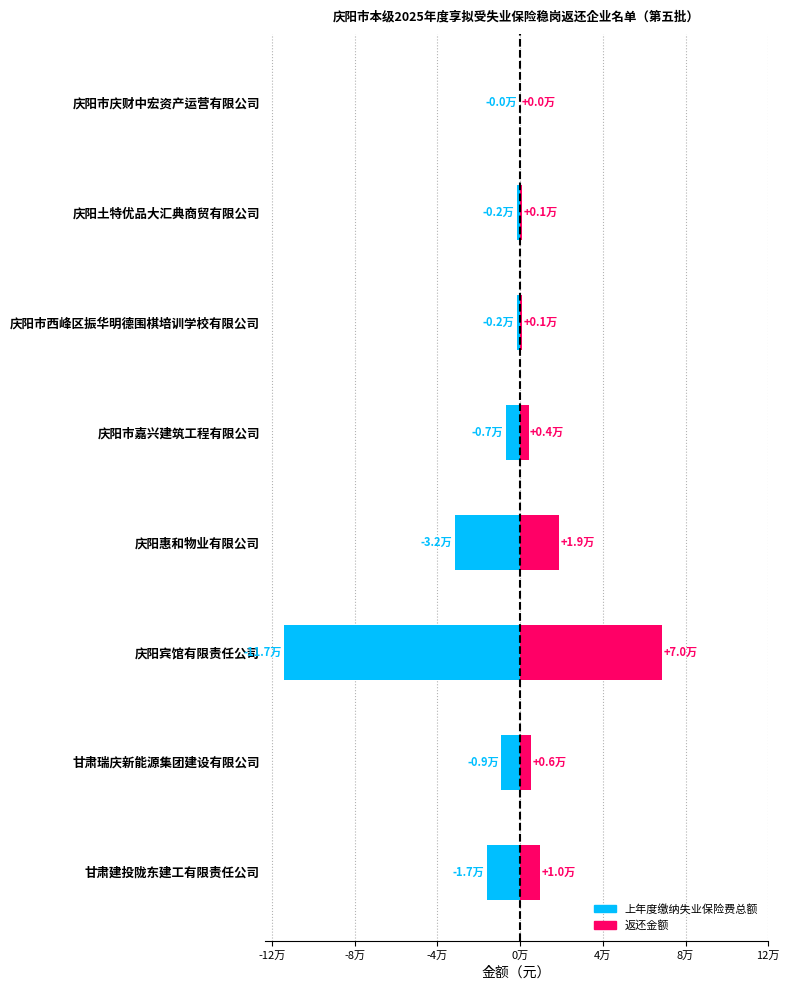

At 庆阳惠和物业有限公司, list the series in order from smallest to largest.

上年度缴纳失业保险费总额, 返还金额